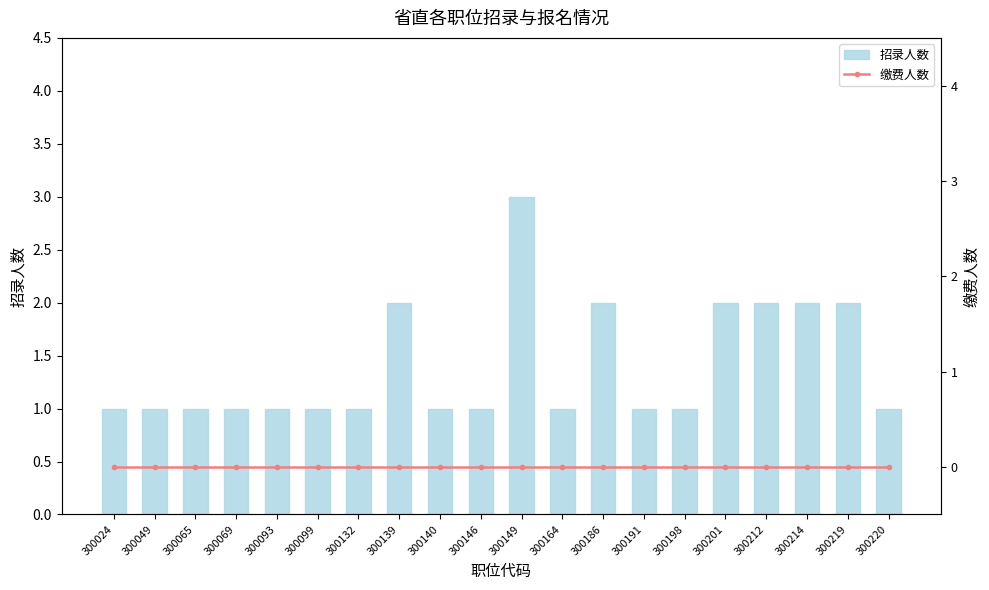

Reading right to left, transcribe all the data shown in this chart.

招录人数: 300220=1	300219=2	300214=2	300212=2	300201=2	300198=1	300191=1	300186=2	300164=1	300149=3	300146=1	300140=1	300139=2	300132=1	300099=1	300093=1	300069=1	300065=1	300049=1	300024=1
缴费人数: 300220=0	300219=0	300214=0	300212=0	300201=0	300198=0	300191=0	300186=0	300164=0	300149=0	300146=0	300140=0	300139=0	300132=0	300099=0	300093=0	300069=0	300065=0	300049=0	300024=0